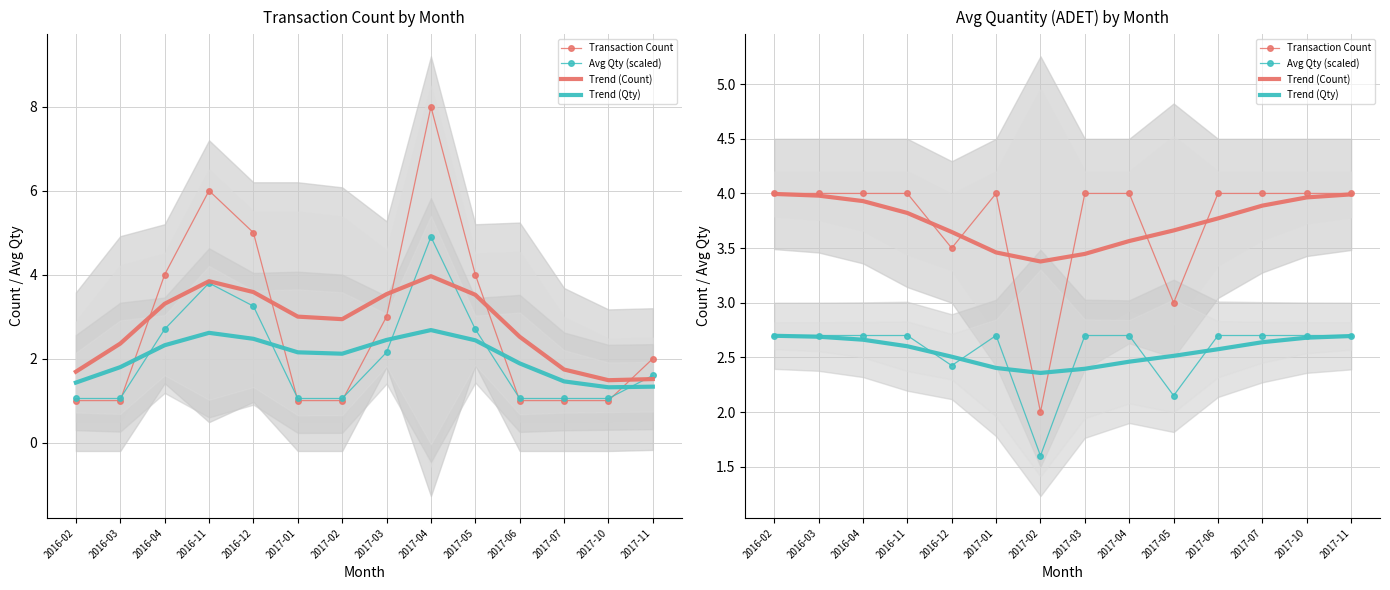

How many interior local valleys does the Transaction Count series have?

3